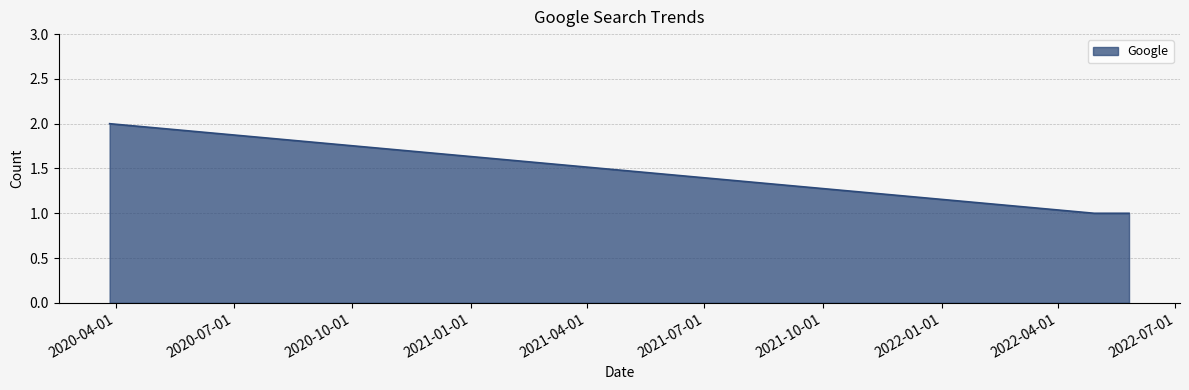

What is the sum of all values?

5